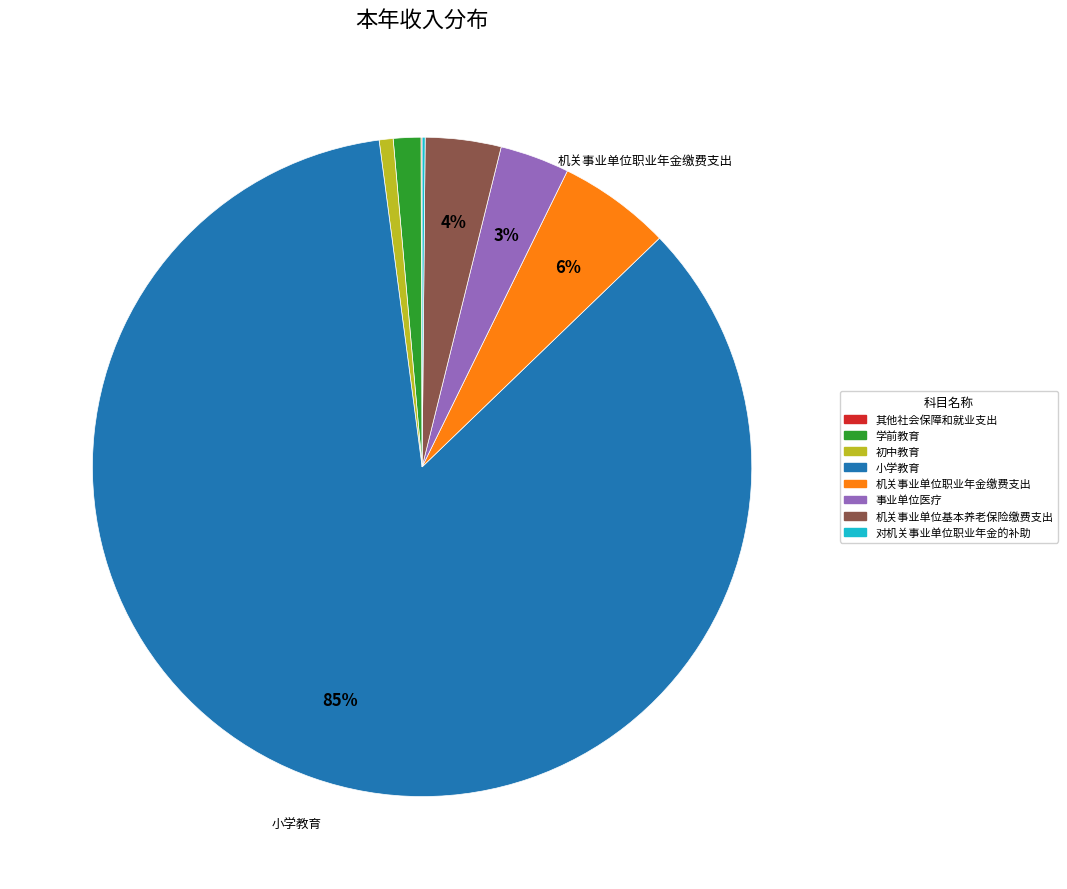

Do 事业单位医疗 and 小学教育 together represent more than half of the pie?

Yes